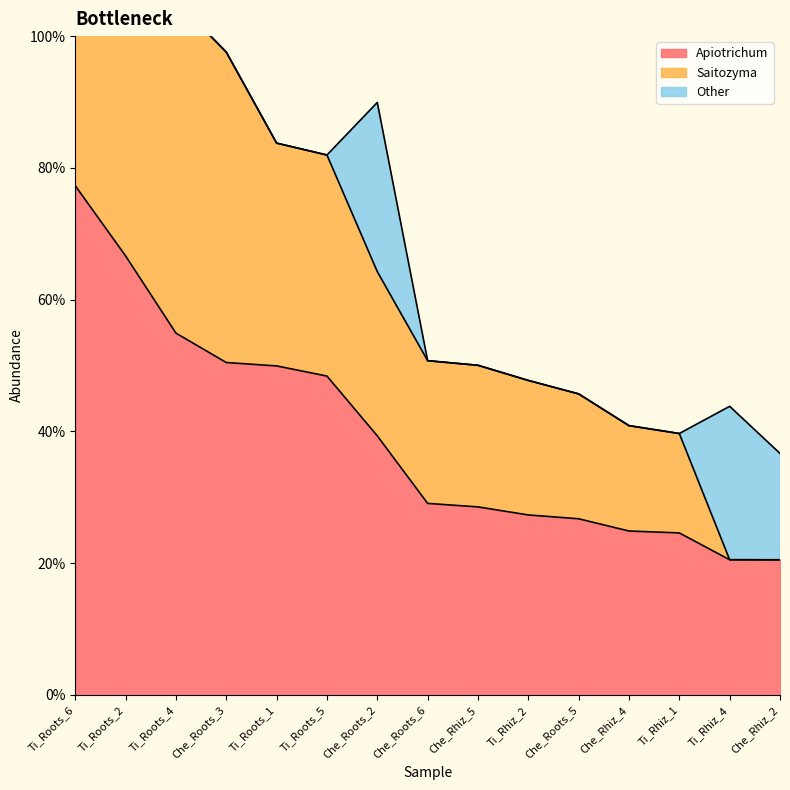

Which has a higher value, Che_Rhiz_5 or Ti_Roots_5?

Ti_Roots_5